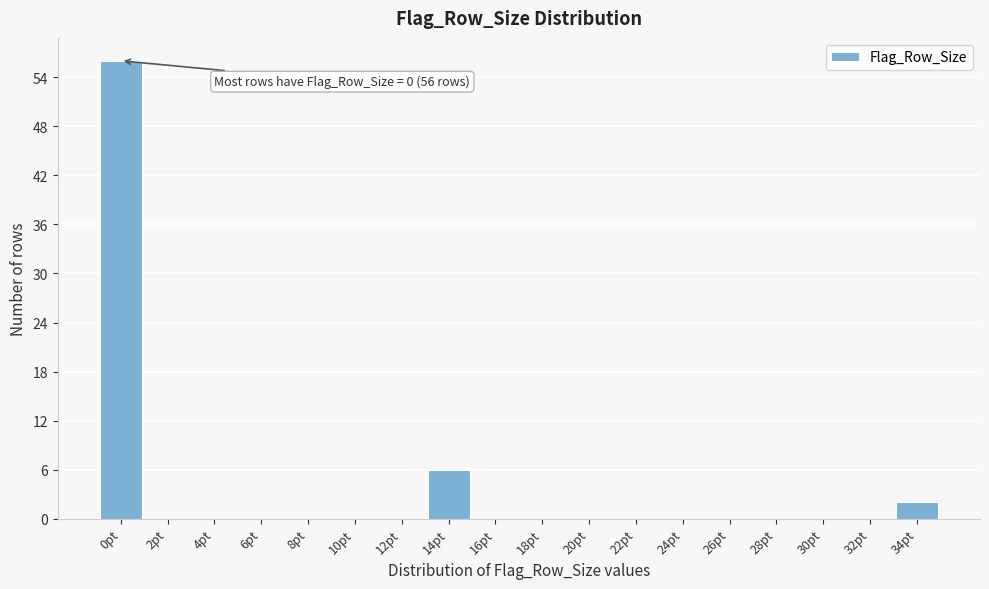

Reading left to right, what are all the values shown in this chart?

0pt=56	2pt=0	4pt=0	6pt=0	8pt=0	10pt=0	12pt=0	14pt=6	16pt=0	18pt=0	20pt=0	22pt=0	24pt=0	26pt=0	28pt=0	30pt=0	32pt=0	34pt=2